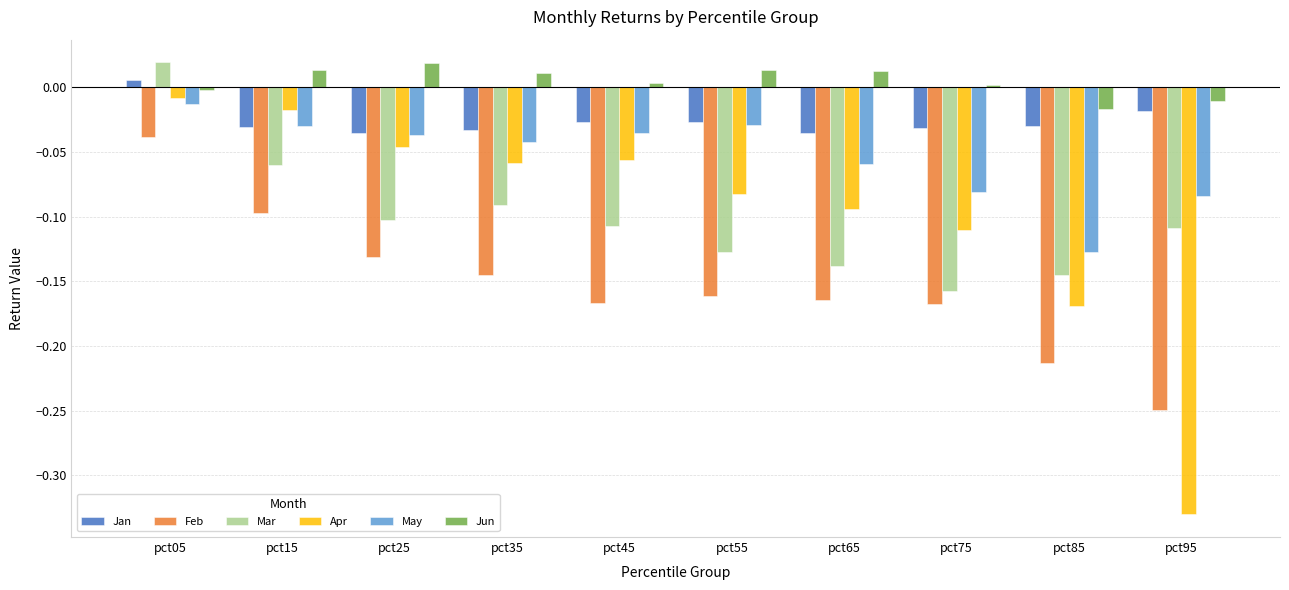

At which label does Mar reach its peak?

pct05